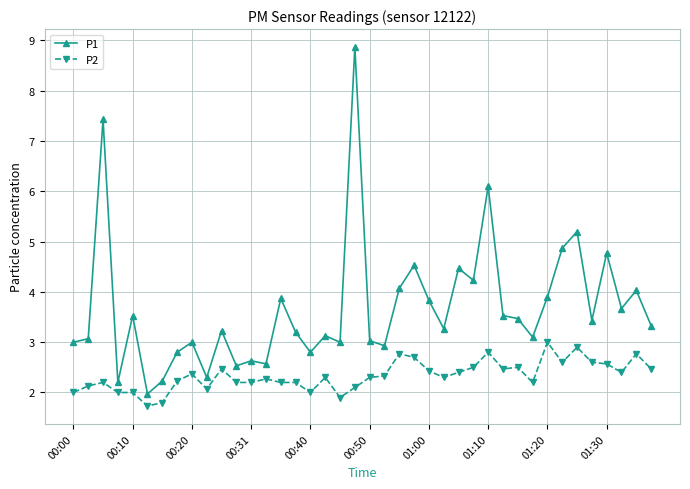

True or false: P2 has more than 2 interior local peaks.

True